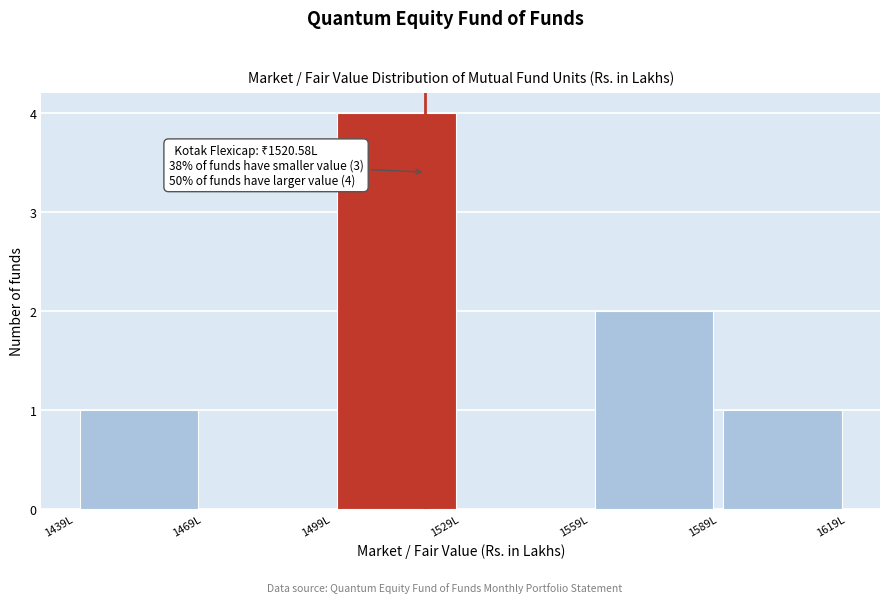

Over which range of the x-axis is the bar tallest?

1500 to 1530